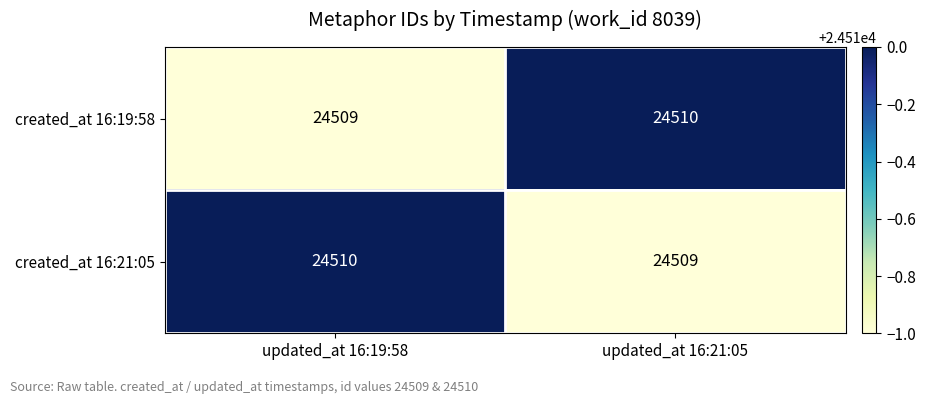

Is the value of created_at 16:19:58 at updated_at 16:19:58 greater than the value of created_at 16:21:05 at updated_at 16:19:58?

No